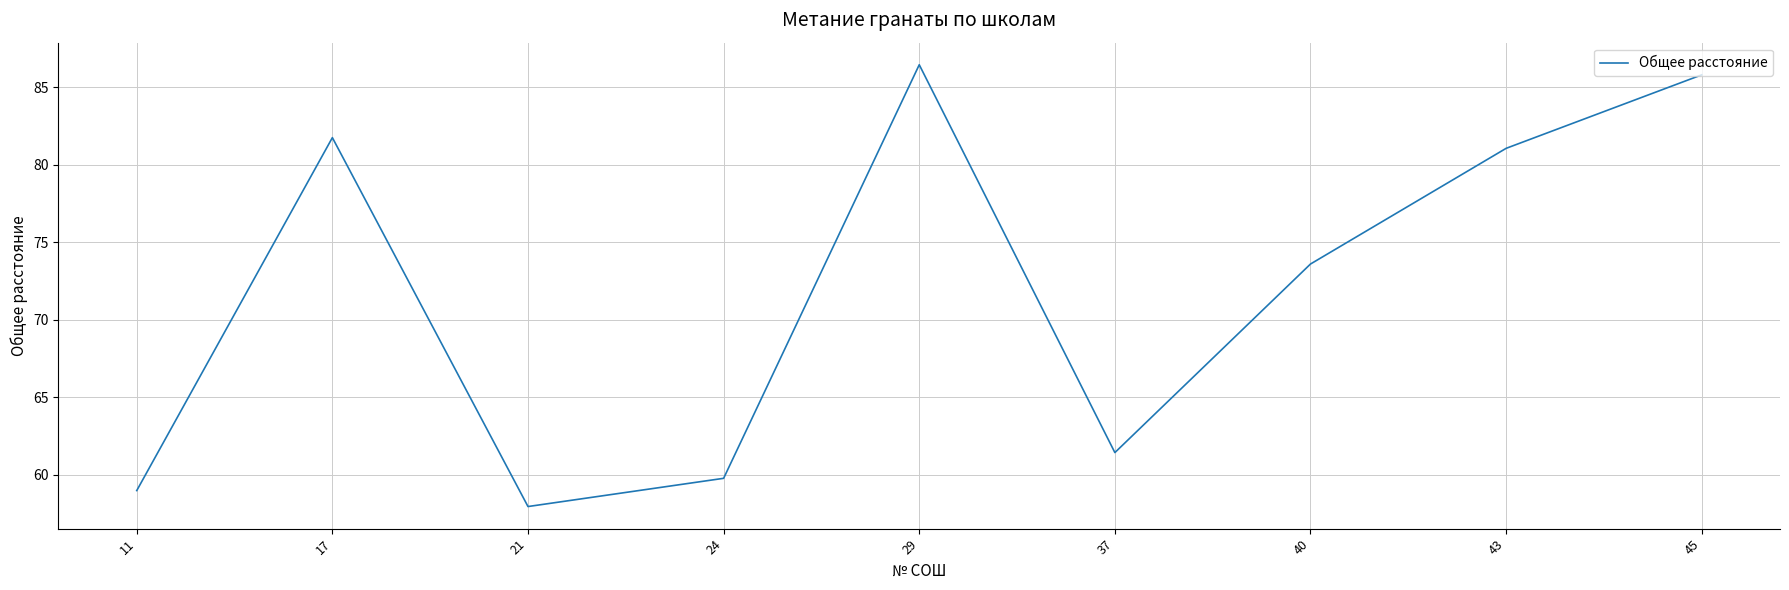

Is this an area chart (filled region under the line)?

No